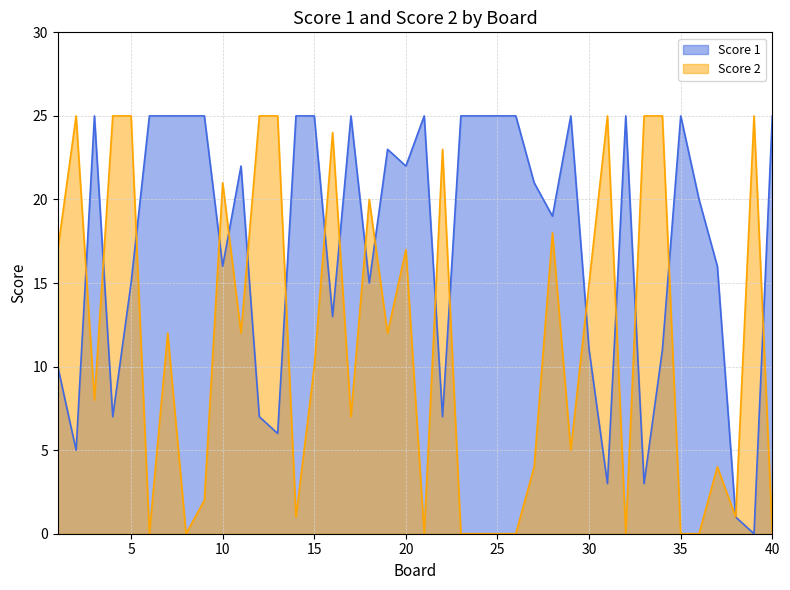

How many lines are shown in the chart?

2